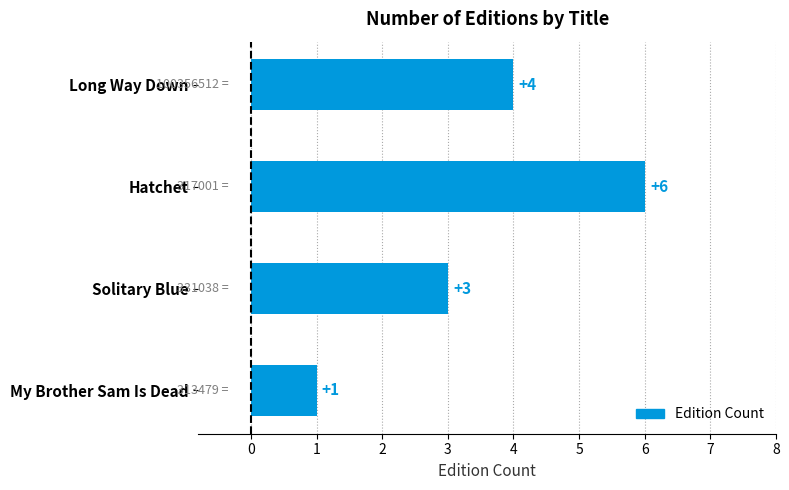

Which category has the lowest value across all series?

My Brother Sam Is Dead